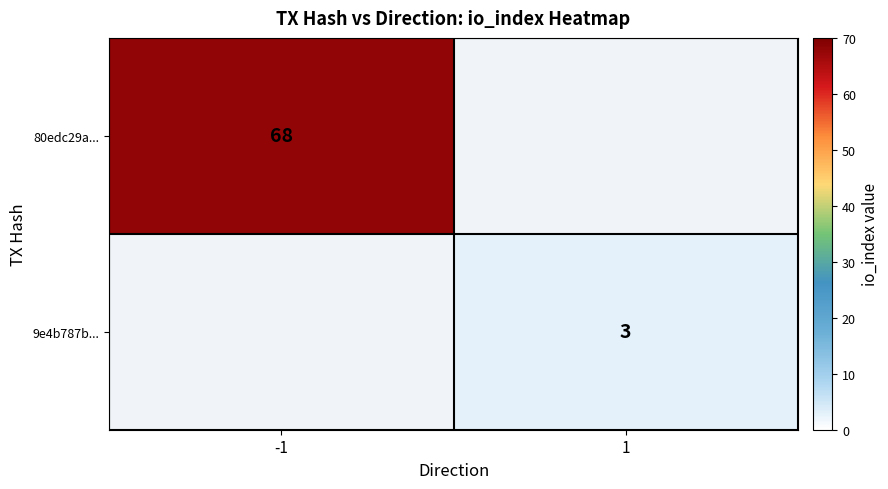

The value of 80edc29a... at -1 is 91.1. True or false?

False